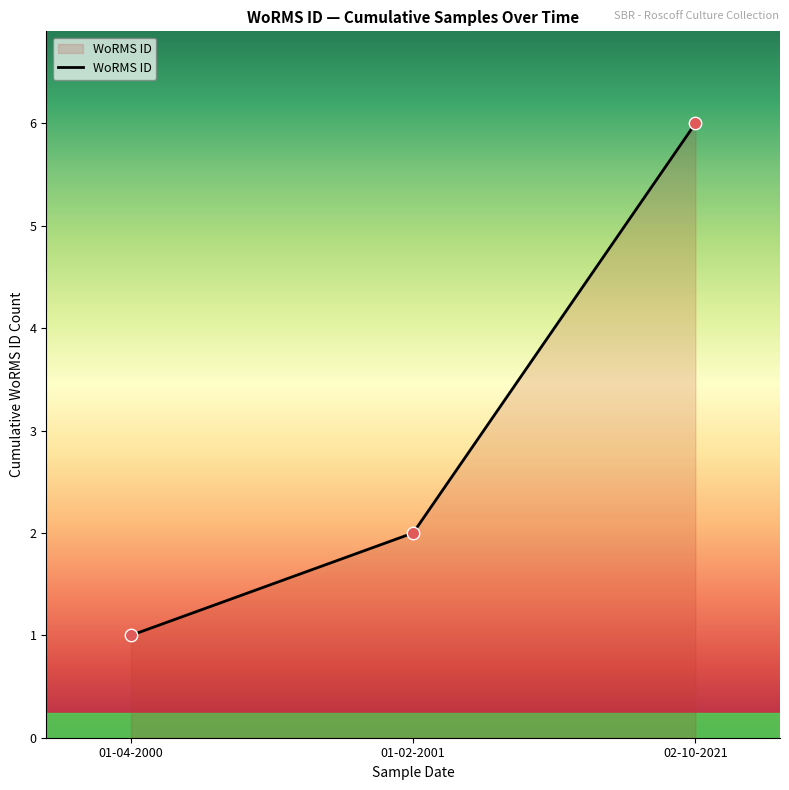

What is the ratio of the value at 01-04-2000 to the value at 02-10-2021?

0.2